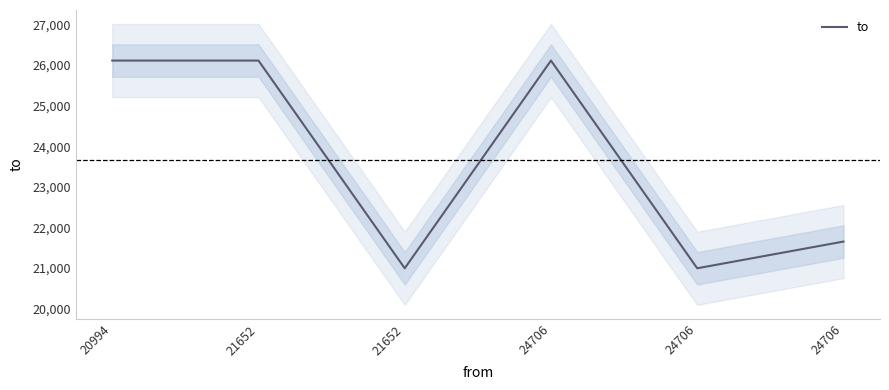

Which category has the lowest value across all series?

21652